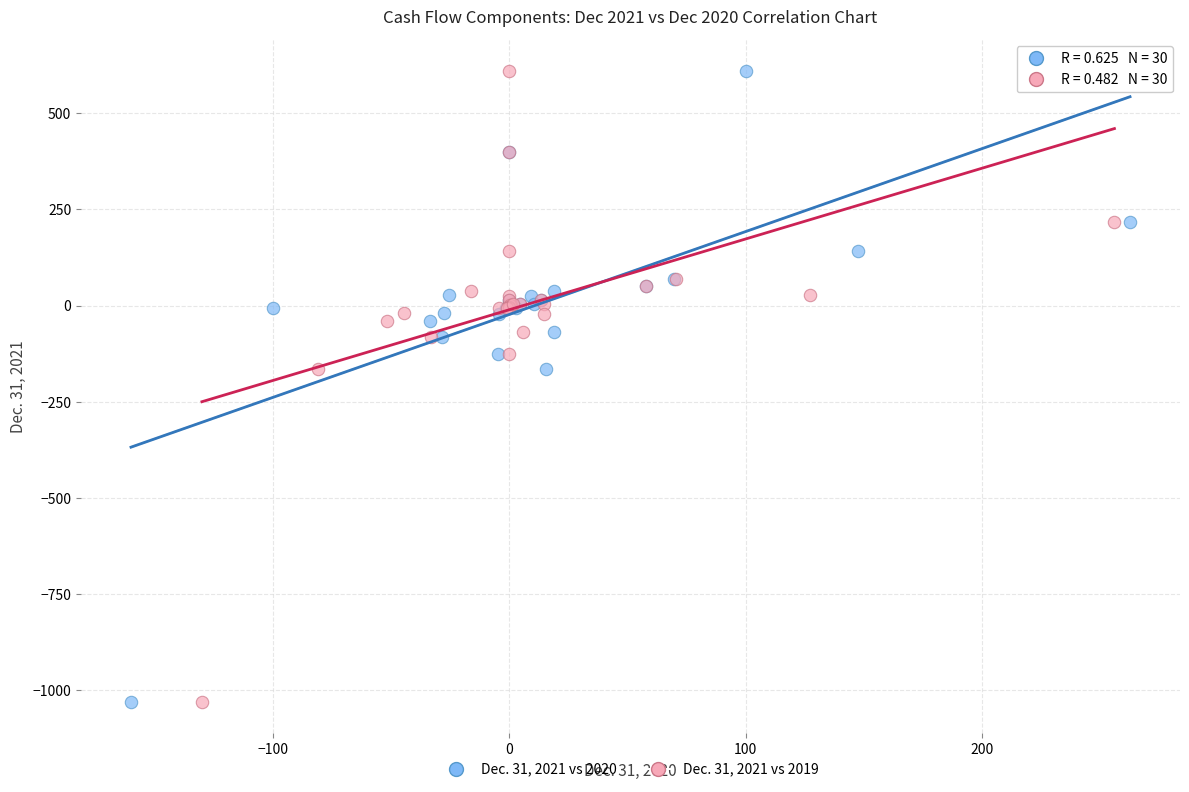

What are all the series names shown in the legend?

Dec. 31, 2021 vs 2020, Dec. 31, 2021 vs 2019